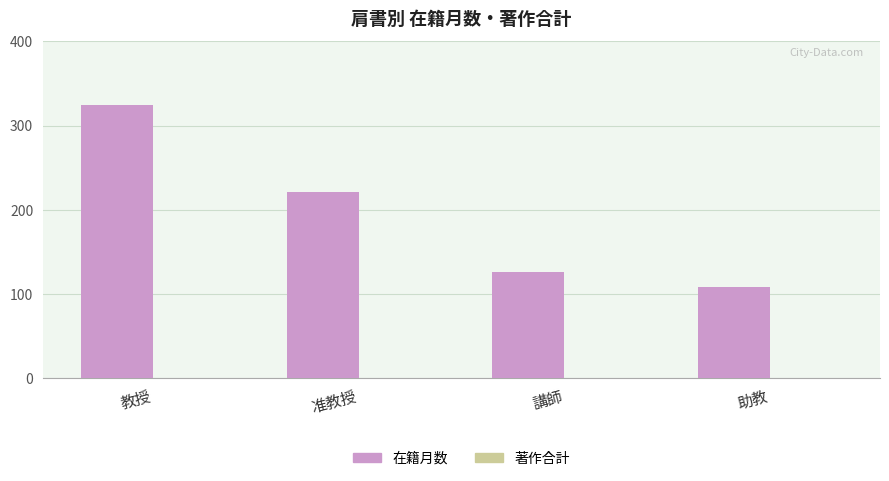

List the labels in order of value, largest first.

教授, 准教授, 講師, 助教